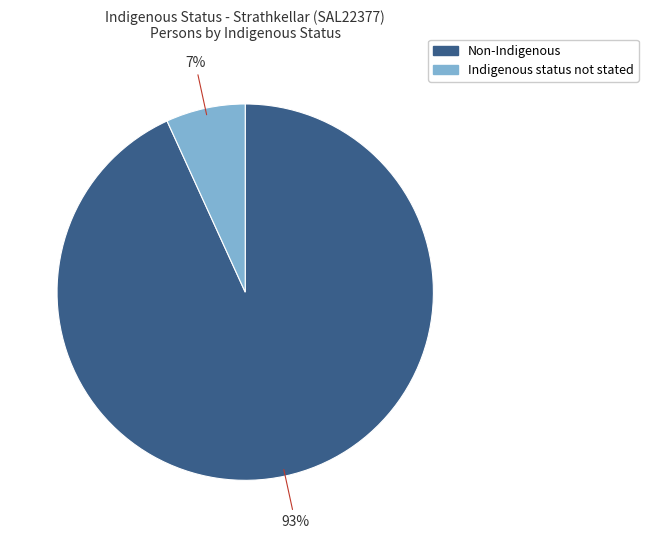

To the nearest percent, what percentage of the pie is Non-Indigenous?

93%